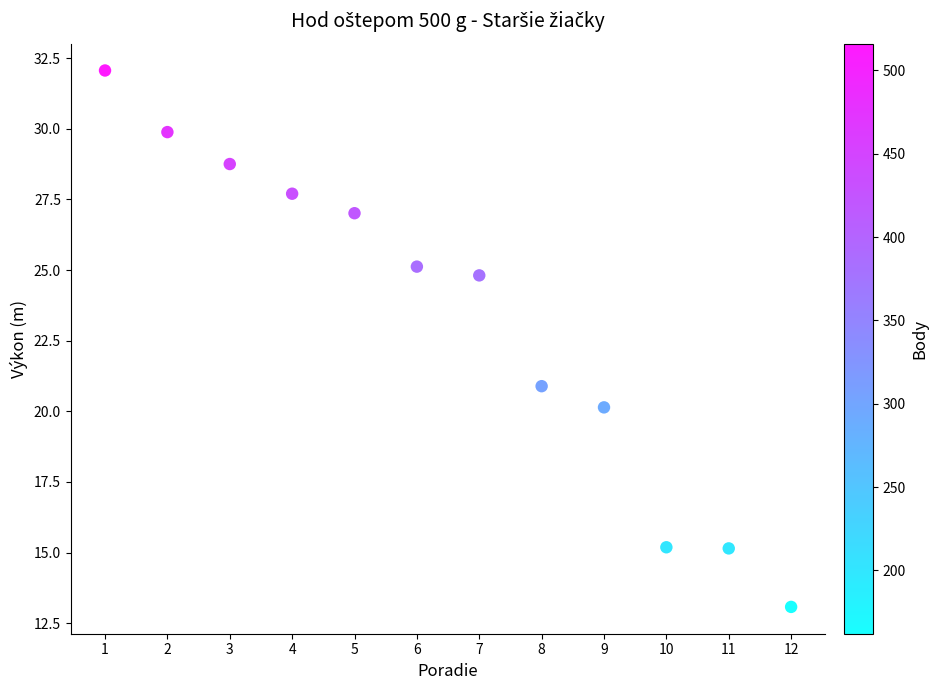

What Y value in the scatter plot is closest to 22?

20.9